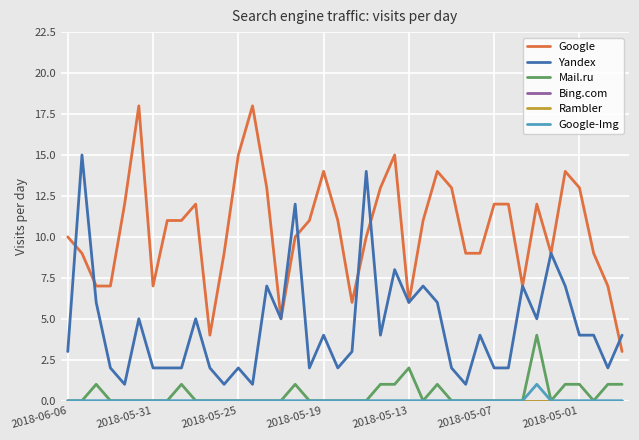

True or false: Mail.ru and Bing.com cross at least once.

False